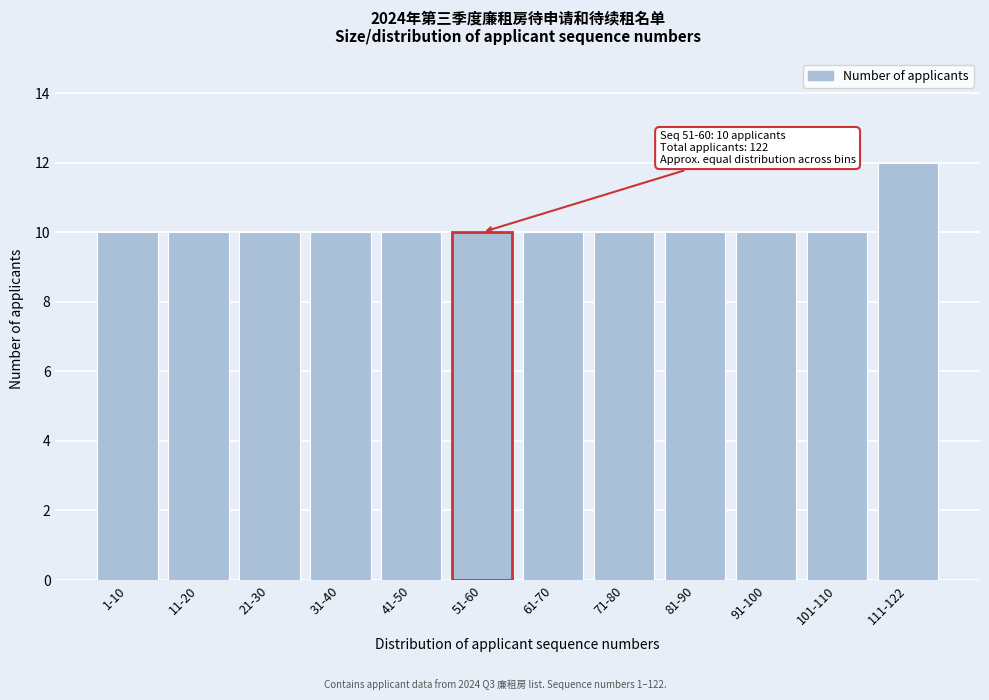

Reading left to right, transcribe all the data shown in this chart.

1-10=10	11-20=10	21-30=10	31-40=10	41-50=10	51-60=10	61-70=10	71-80=10	81-90=10	91-100=10	101-110=10	111-122=12